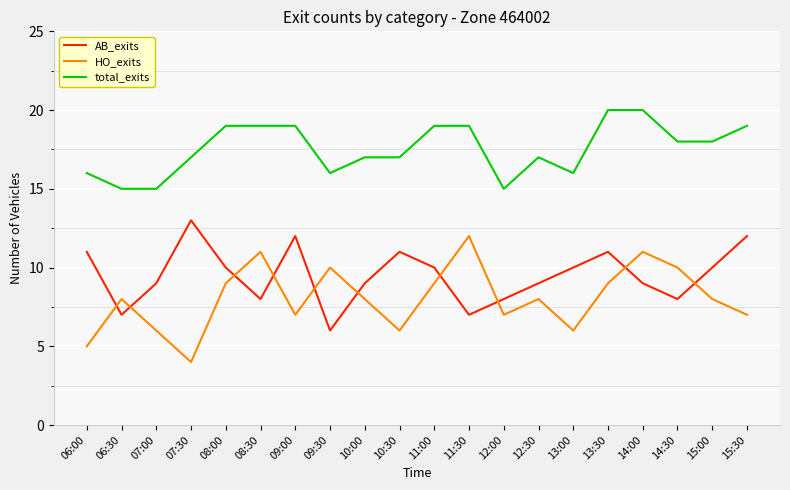

What is the total value across all series at 11:00?

38